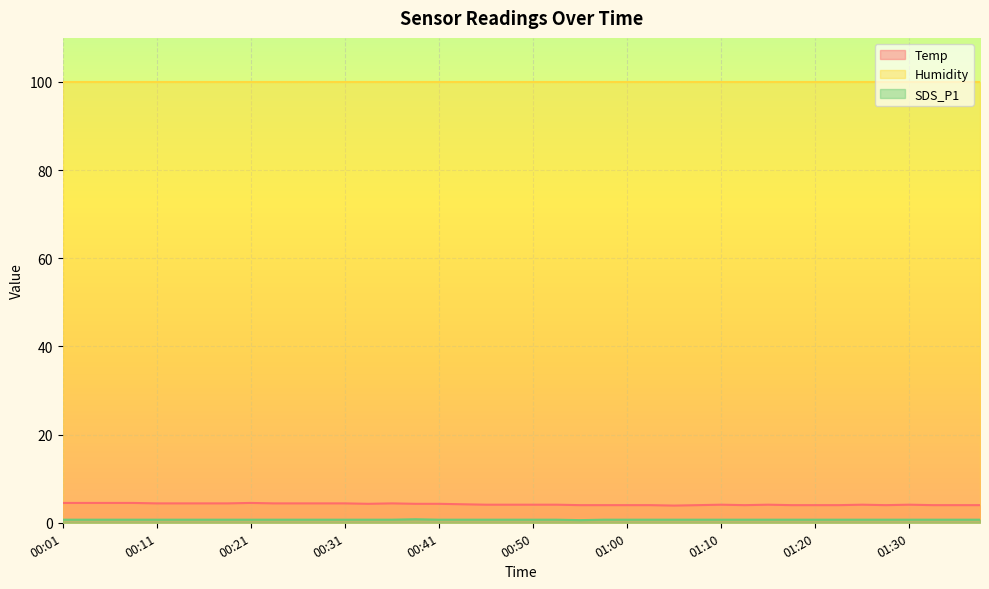

True or false: Temp has a value of 6.8 at 00:06.

False